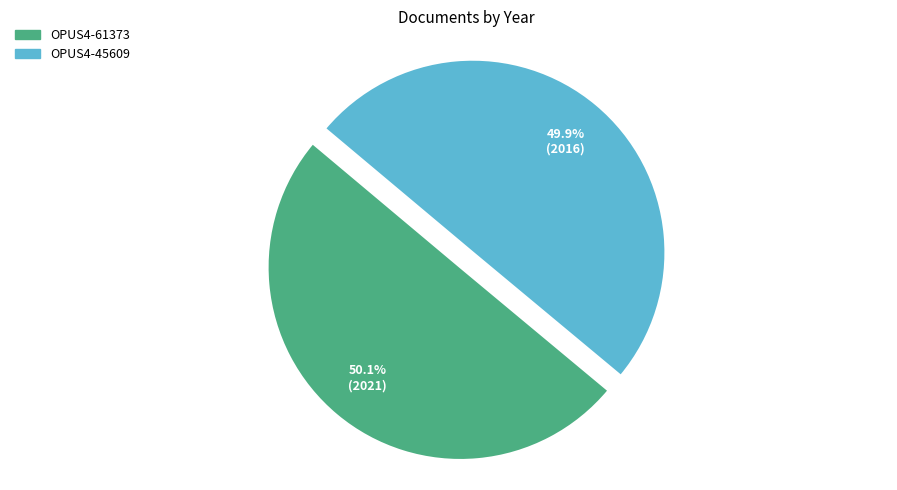

To the nearest percent, what portion does OPUS4-61373 represent?

50%